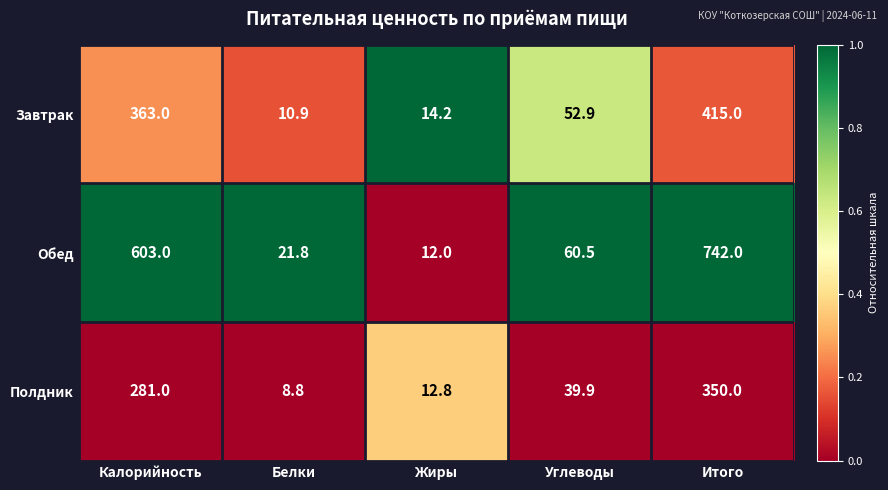

Reading left to right, extract all data points from this chart.

Завтрак: 363.0	10.9	14.2	52.9	415.0
Обед: 603.0	21.8	12.0	60.5	742.0
Полдник: 281.0	8.8	12.8	39.9	350.0